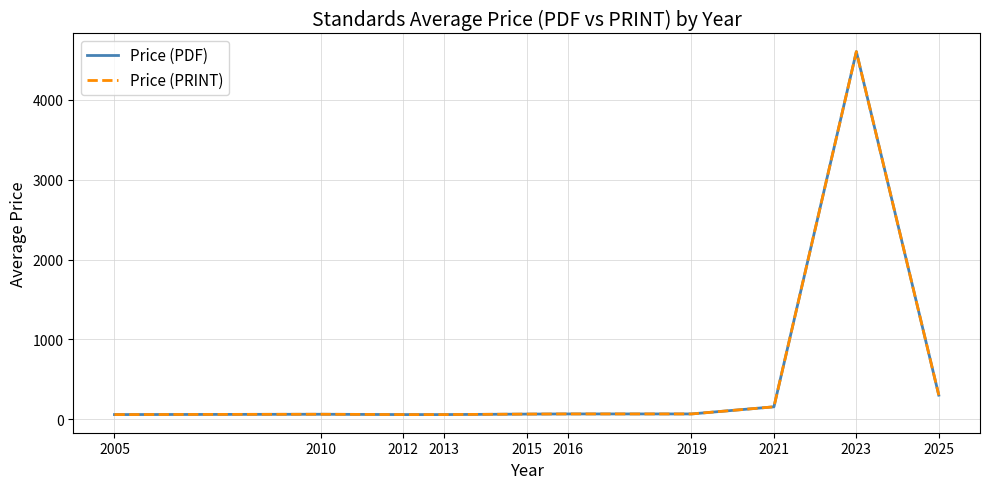

Does the chart have visible grid lines?

Yes